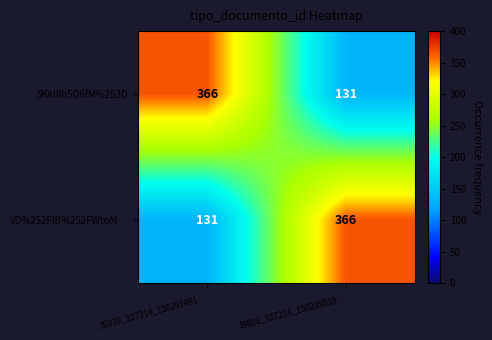

Is it true that VD%252FIB%252FWtoM… equals 131 at 20319_327214_150291491…?

True